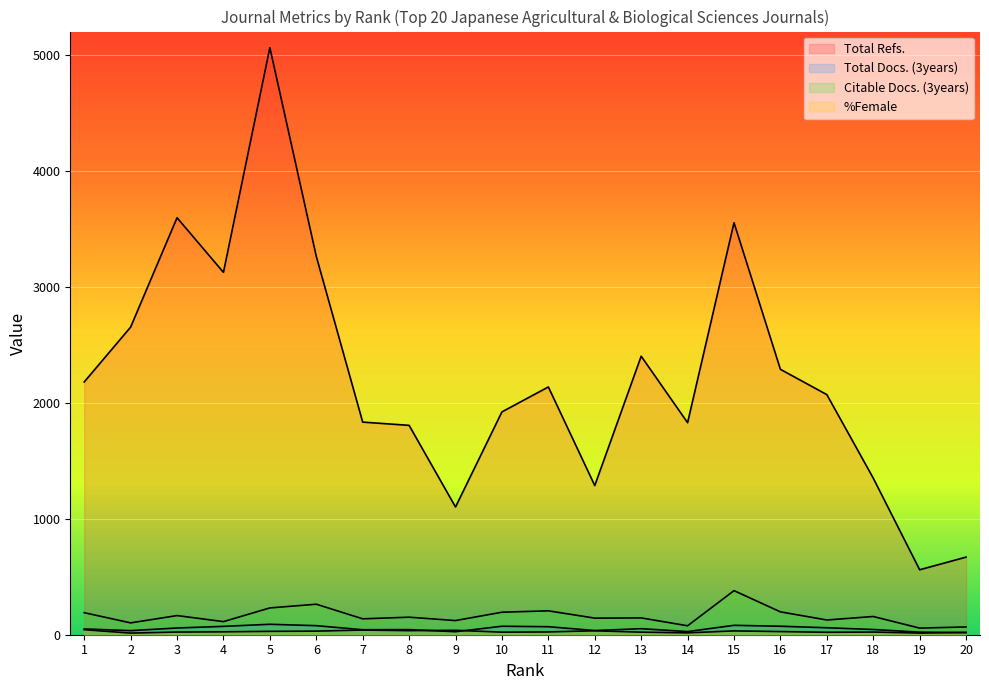

Rank the series by their maximum value, from lowest to highest.

%Female, Total Docs. (3years), Citable Docs. (3years), Total Refs.